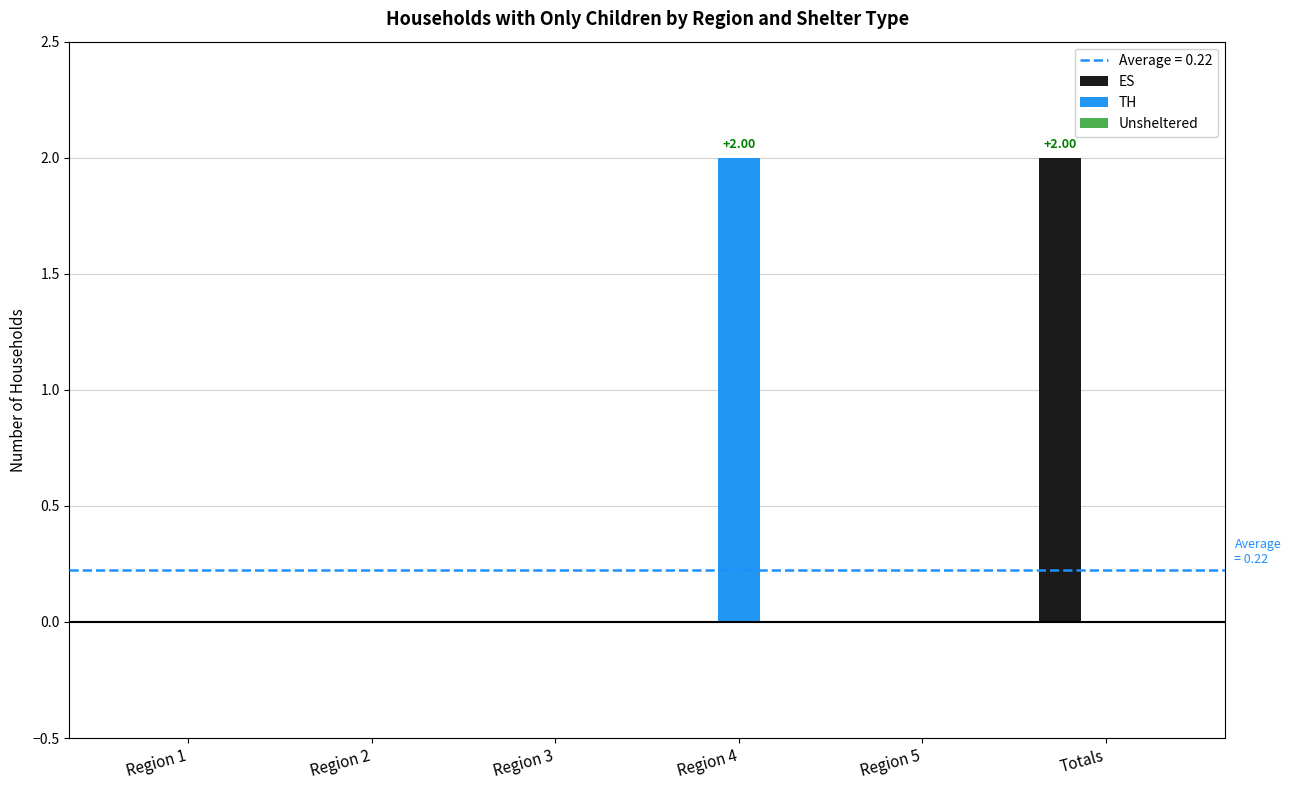

How many series are shown in this chart?

2